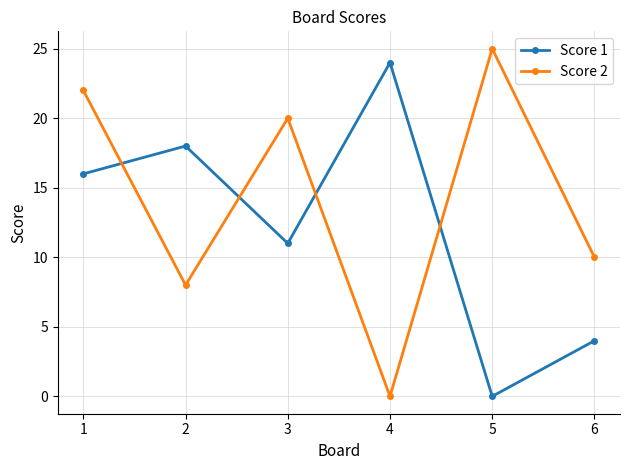

What is the value of the Score 2 point at the 6th from the left?

10